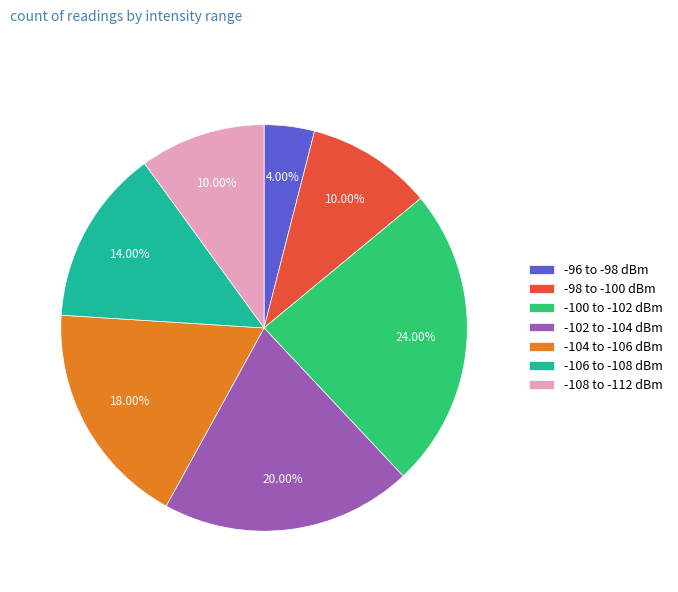

Does any single category account for the majority?

No